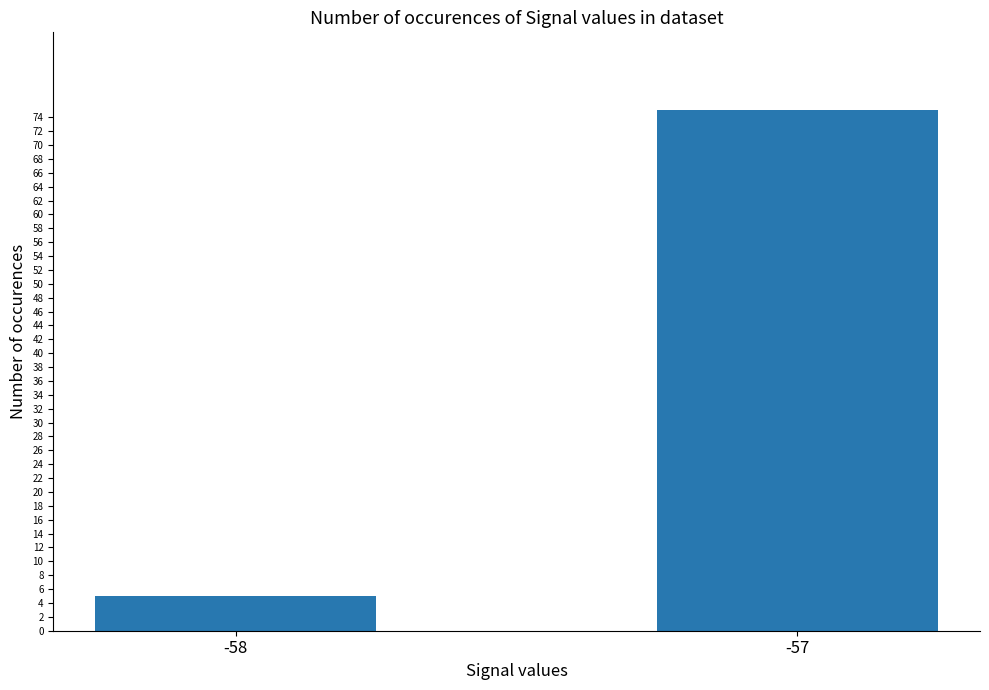

Does the chart contain any negative values?

No